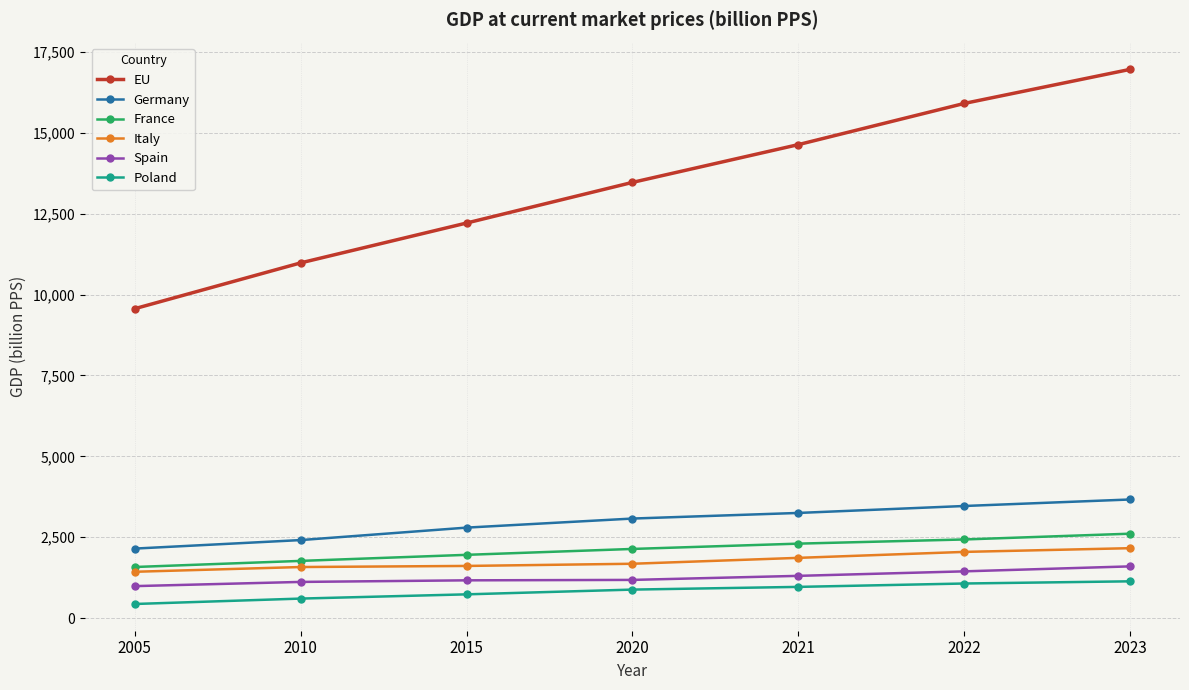

Rank the series by their maximum value, from highest to lowest.

EU, Germany, France, Italy, Spain, Poland